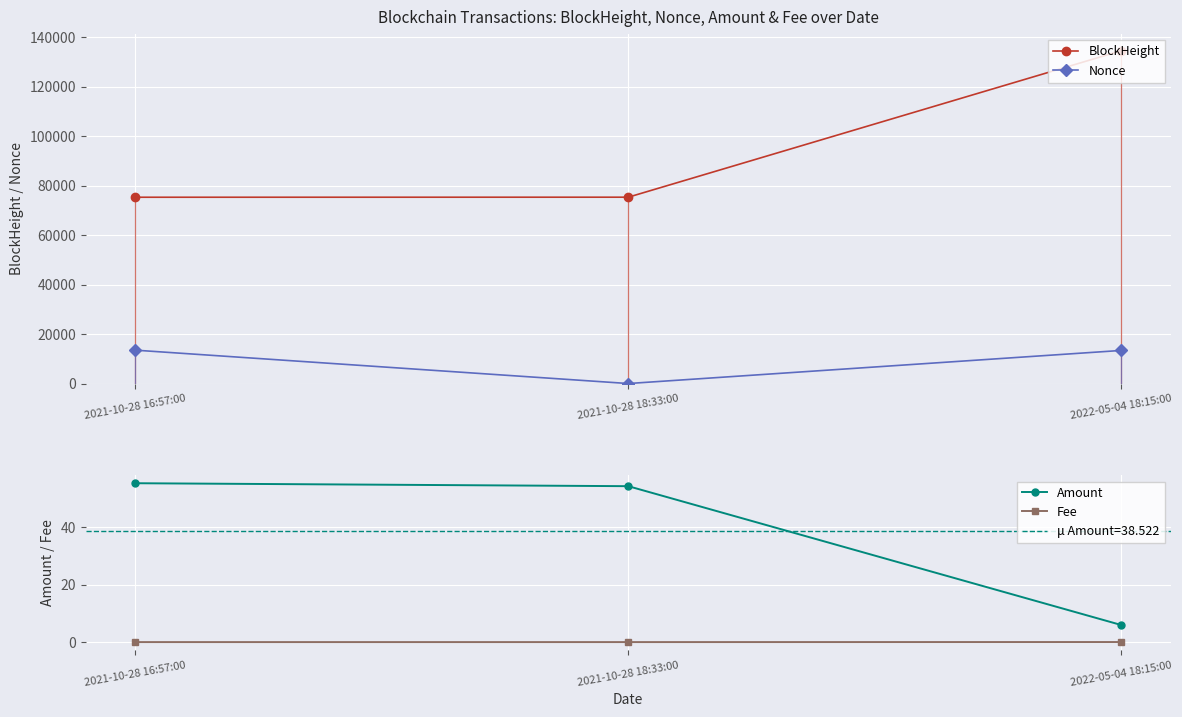

Reading left to right, transcribe all the data shown in this chart.

BlockHeight: 2021-10-28 16:57:00=75298.0	2021-10-28 18:33:00=75318.0	2022-05-04 18:15:00=134539.0
Nonce: 2021-10-28 16:57:00=13495.0	2021-10-28 18:33:00=0.0	2022-05-04 18:15:00=13383.0
Amount: 2021-10-28 16:57:00=55.3	2021-10-28 18:33:00=54.3	2022-05-04 18:15:00=6.0
Fee: 2021-10-28 16:57:00=0.0	2021-10-28 18:33:00=0.0	2022-05-04 18:15:00=0.1